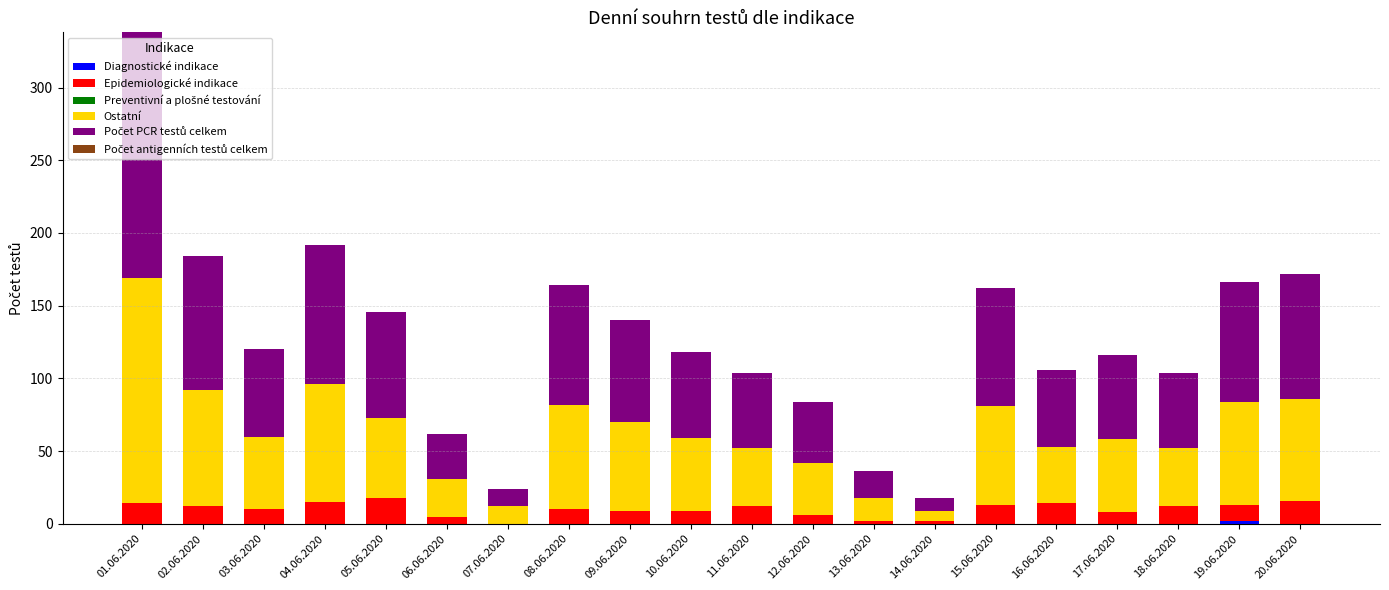

At which category is the sum across all series the highest?

01.06.2020